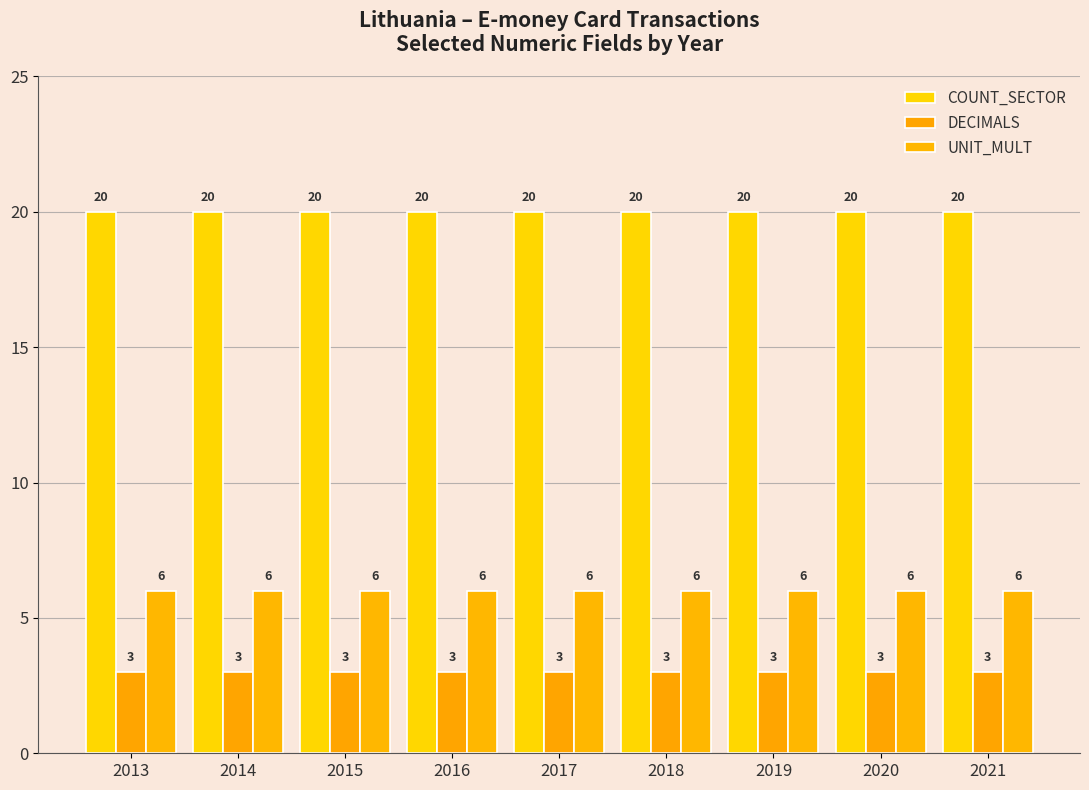

What is the lowest value of the UNIT_MULT series?

6